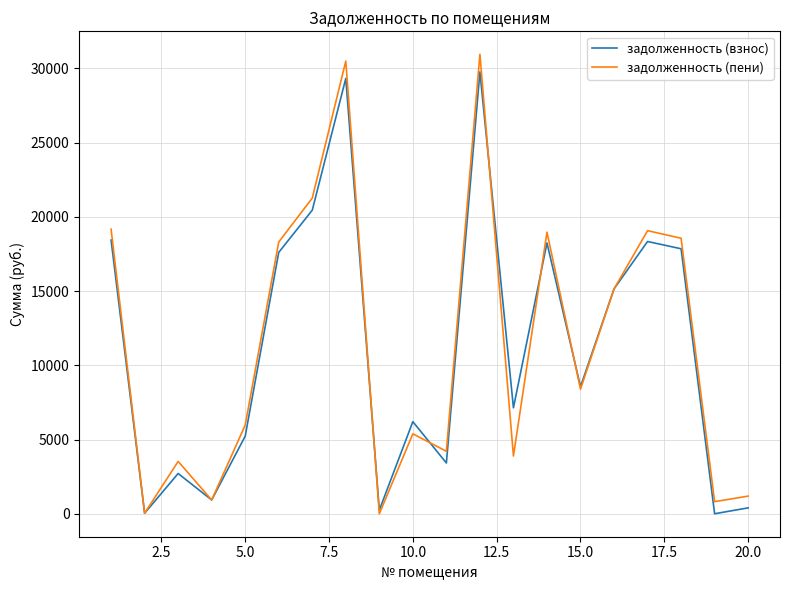

What is the maximum value for задолженность (пени)?

30949.7